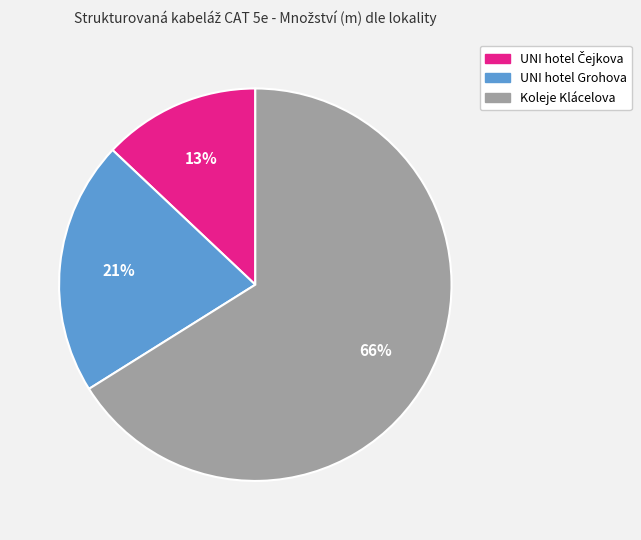

How many slices are in this pie chart?

3